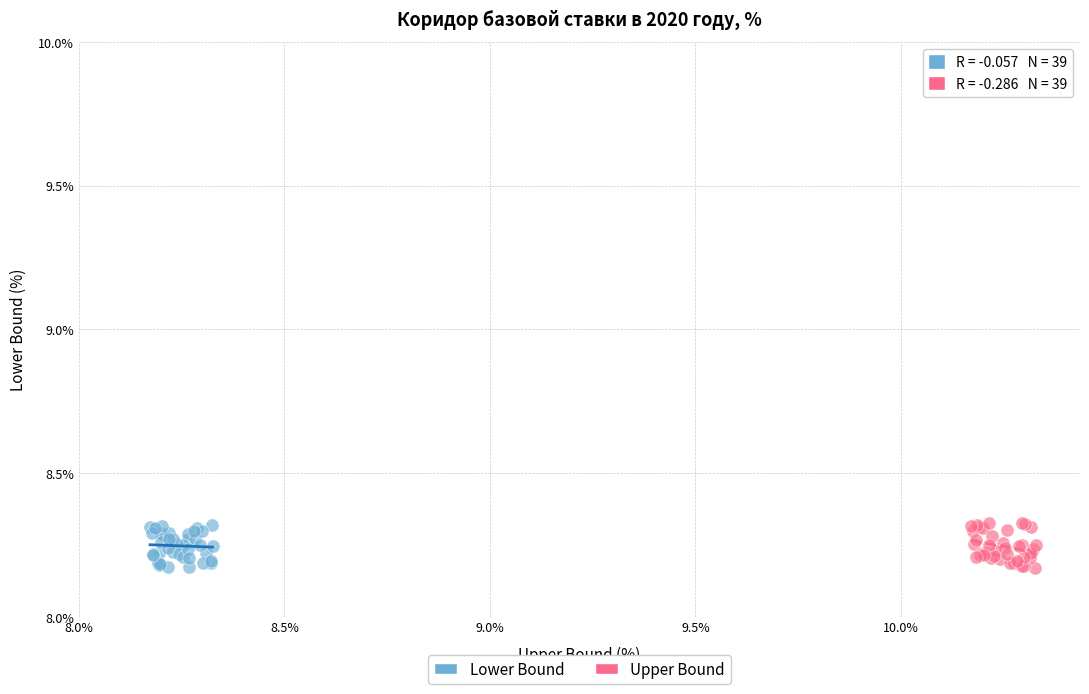

What are all the series names shown in the legend?

Lower Bound, Upper Bound